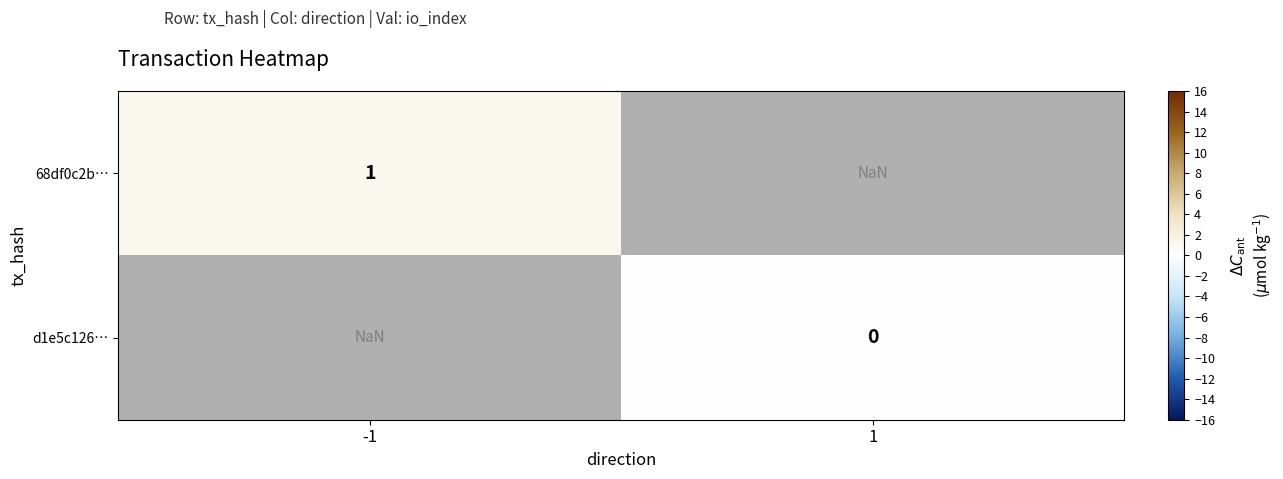

Count the number of categories in the chart.

2